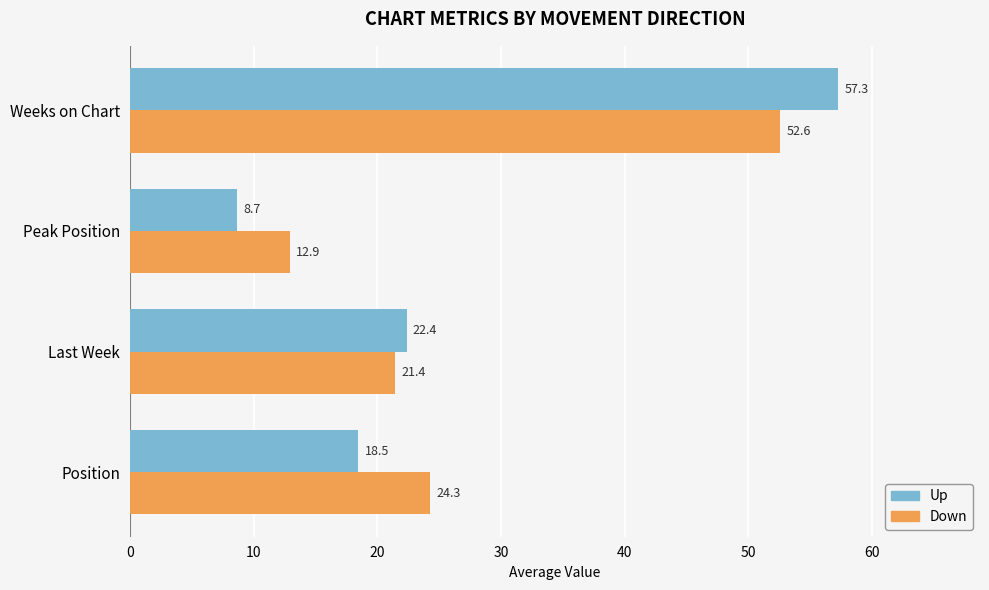

What is the total value across all series at Last Week?

43.8